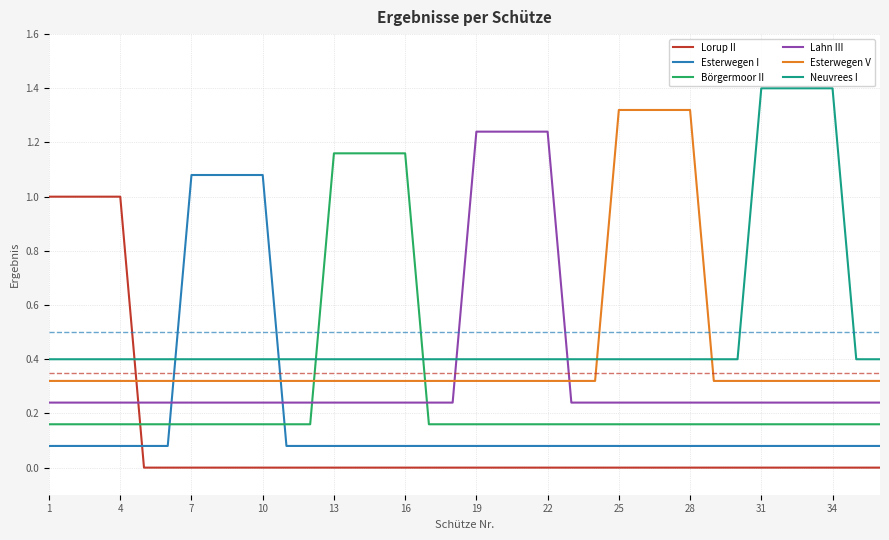

Count the number of data series in this chart.

6